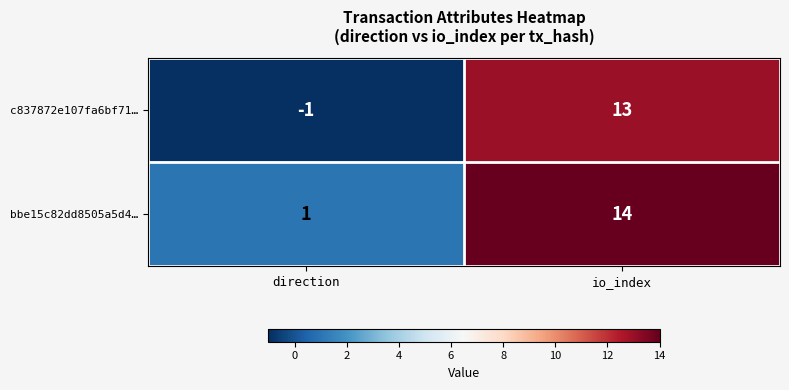

Where is bbe15c82dd8505a5d4… nearest to the value 7?

direction